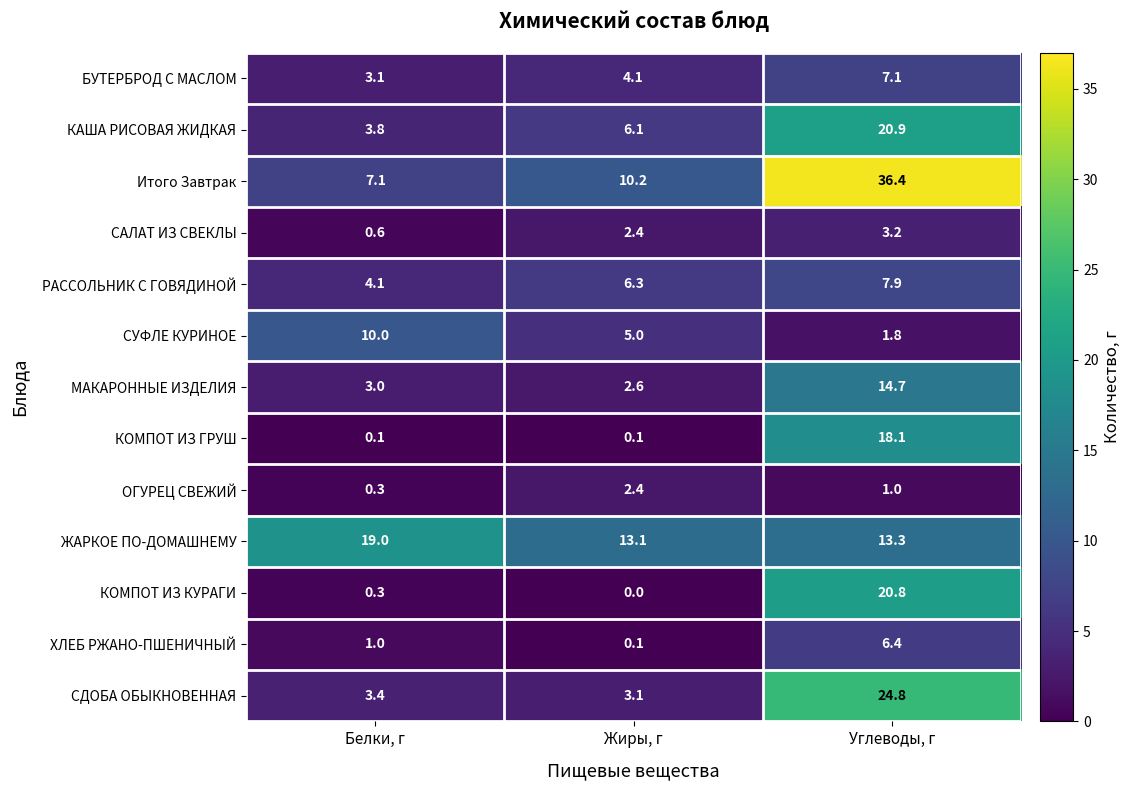

The Итого Завтрак series shows 10.2 at Жиры, г. True or false?

True